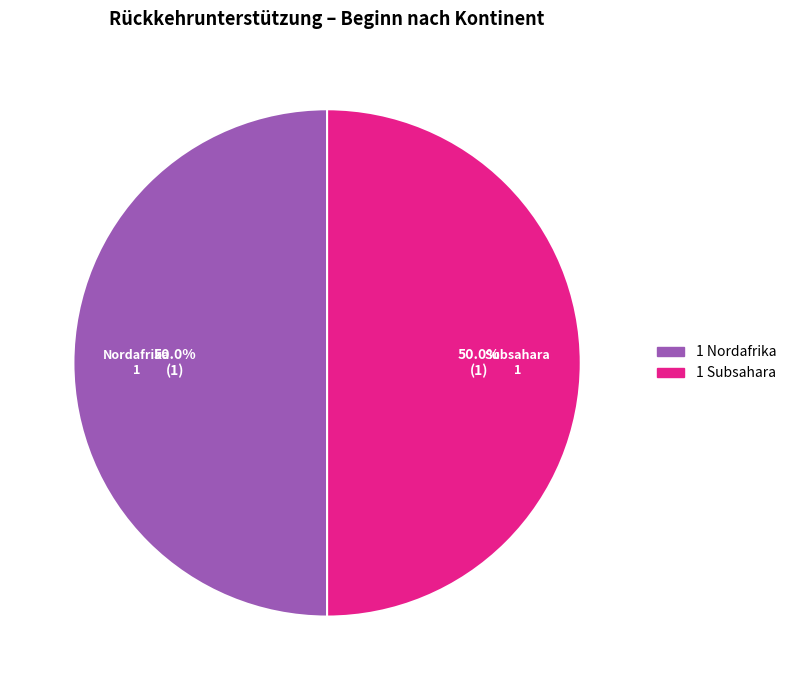

Approximately how many times larger is the value at Subsahara compared to Nordafrika?

1.0